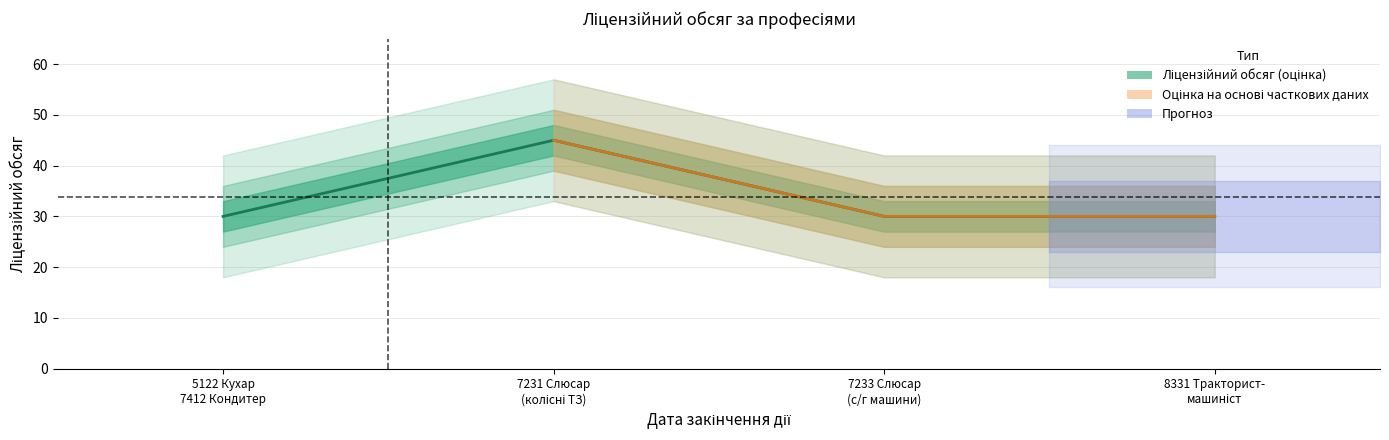

How many lines are shown in the chart?

1